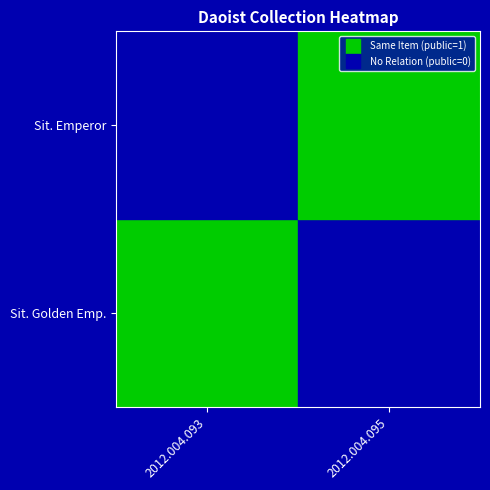

Is the value of Sitting golden emperor at Sitting golden emperor greater than the value of Sitting emperor at Sitting emperor?

No